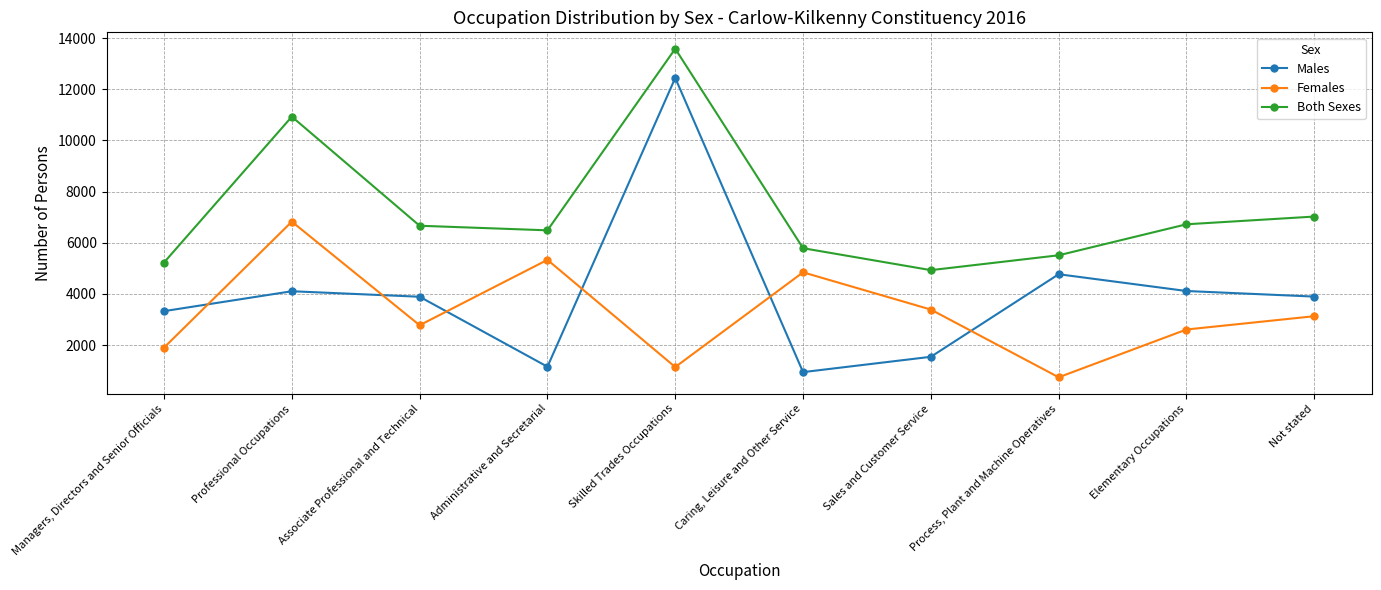

In Both Sexes, how many points are higher than both neighbors (excluding endpoints)?

2